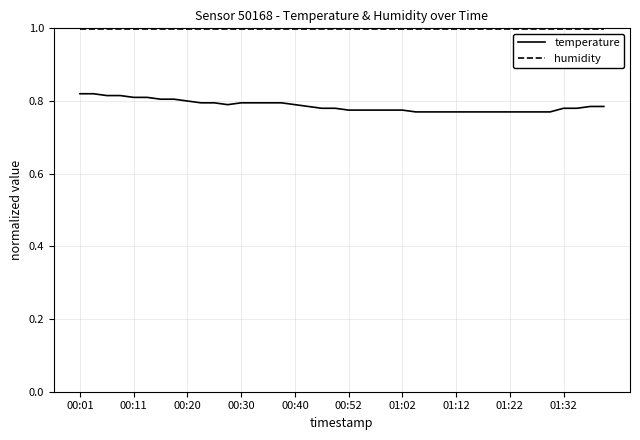

Which series has the largest total across all categories?

humidity